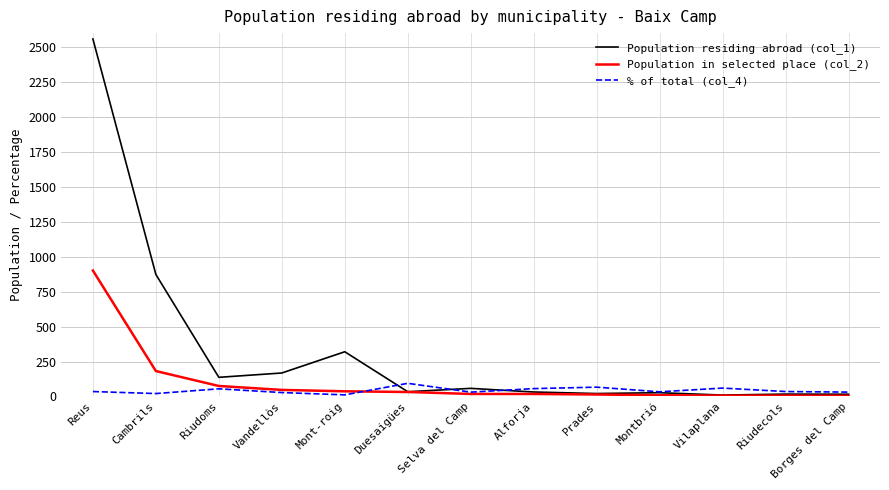

What is the sum of the % of total (col_4) values at Duesaigües and Cambrils?

115.0